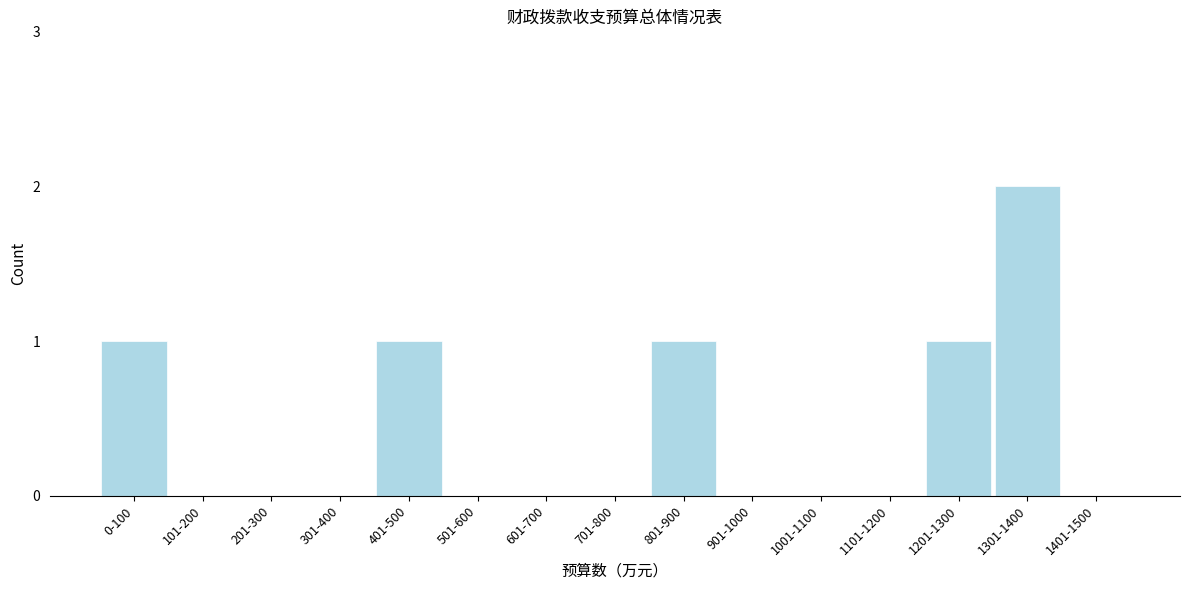

Reading left to right, extract all data points from this chart.

0-100=1	101-200=0	201-300=0	301-400=0	401-500=1	501-600=0	601-700=0	701-800=0	801-900=1	901-1000=0	1001-1100=0	1101-1200=0	1201-1300=1	1301-1400=2	1401-1500=0